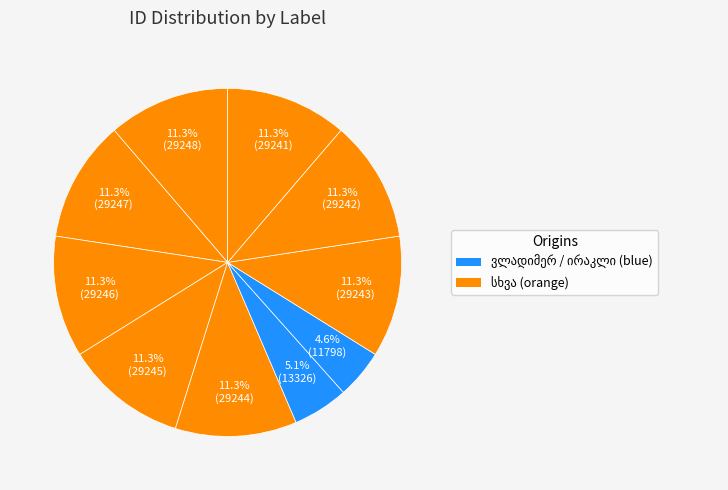

Is it true that გიორგი ნიჟარაძე is 20% of the pie?

False